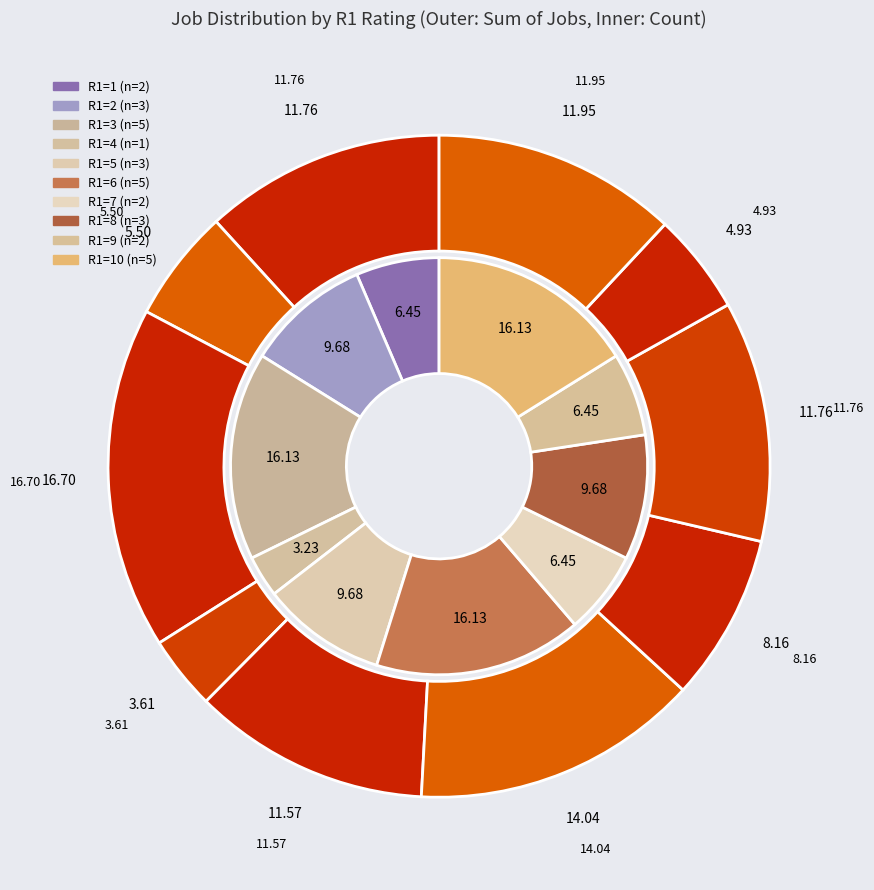

Does any single category account for the majority?

No